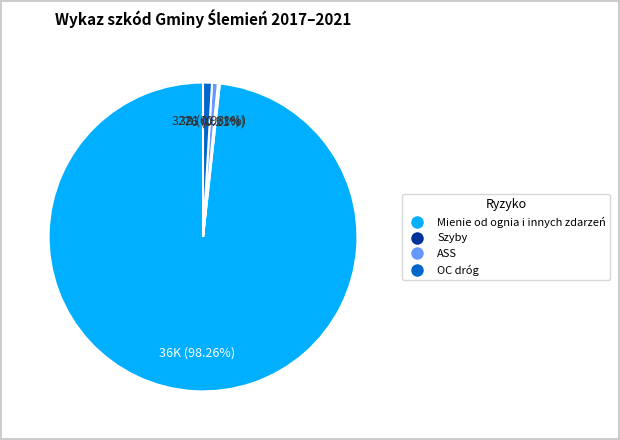

Is there a majority slice in this chart?

Yes